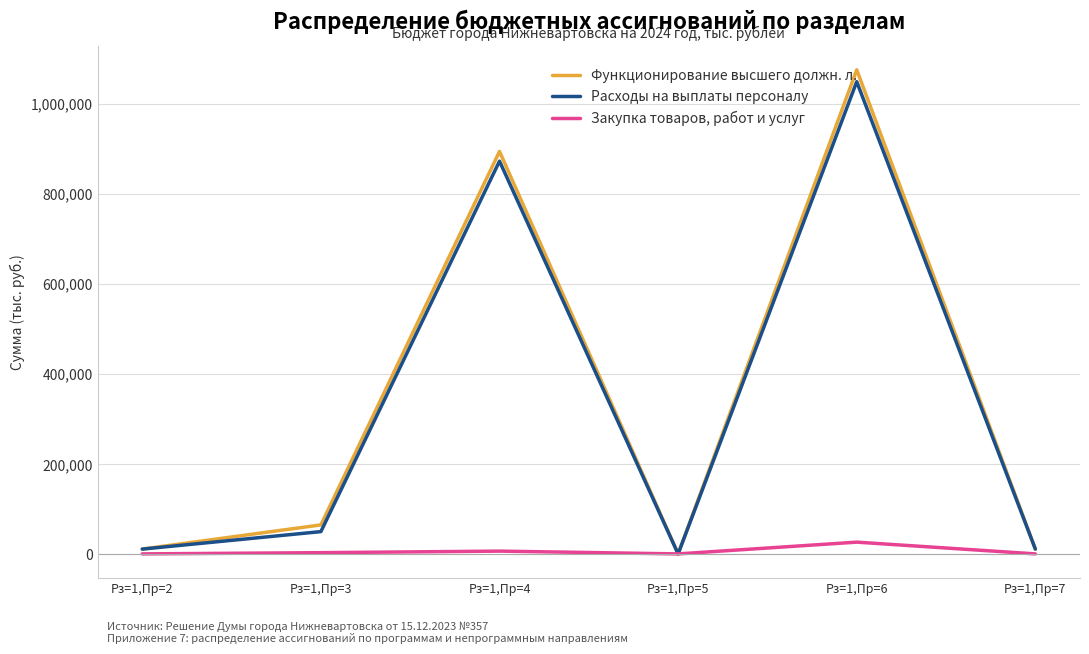

Which series has the largest range (max minus min)?

Функционирование высшего должн. л.